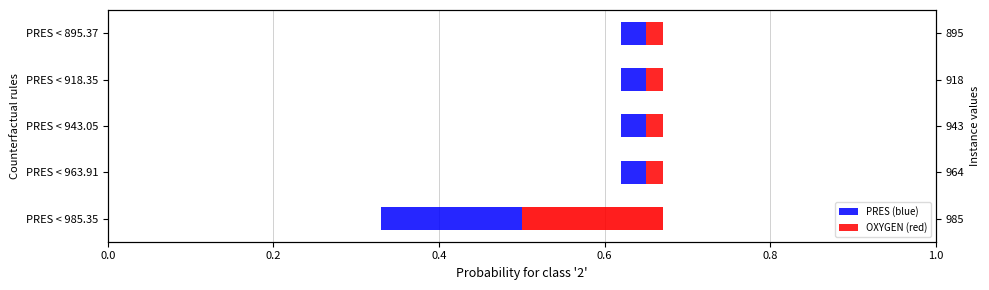

Which series has the largest total across all categories?

PRES (blue)